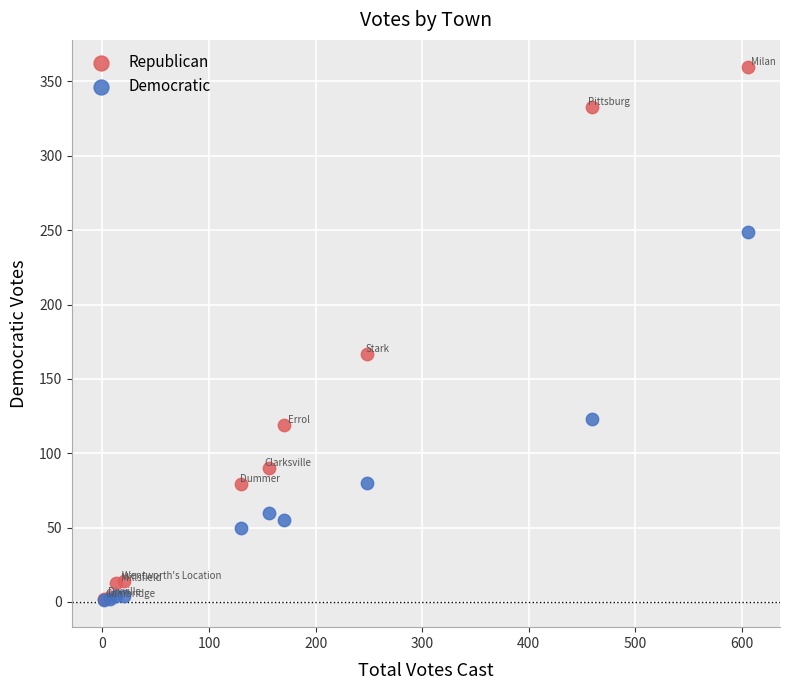

What are all the series names shown in the legend?

Republican, Democratic